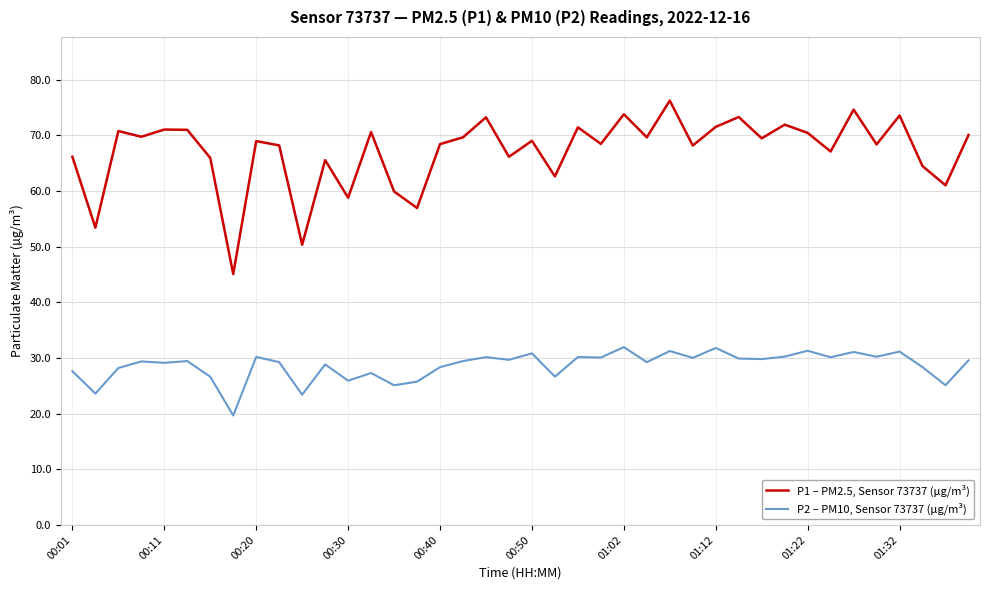

List the series in order of their overall mean, highest first.

P1 – PM2.5, Sensor 73737 (µg/m³), P2 – PM10, Sensor 73737 (µg/m³)